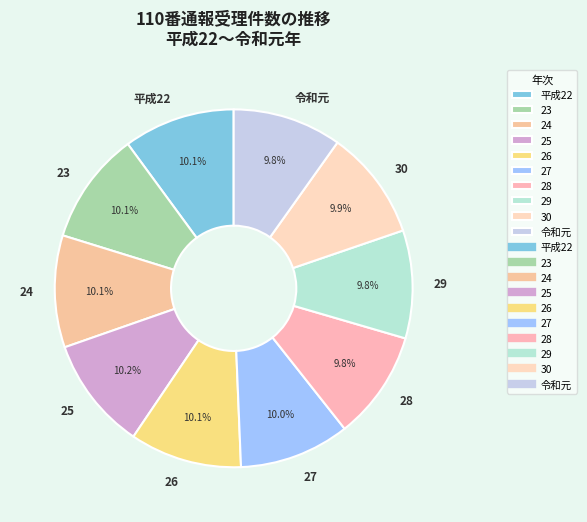

How many segments does this pie chart have?

10